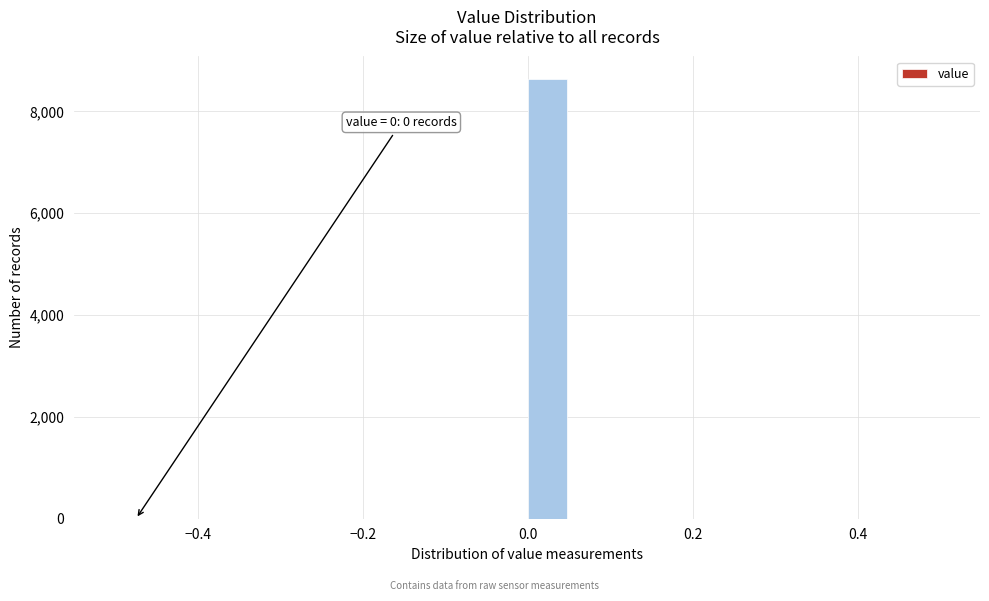

Around what value on the x-axis is the tallest bar? Give the approximate position of its centre, as read against the axis.

0.02